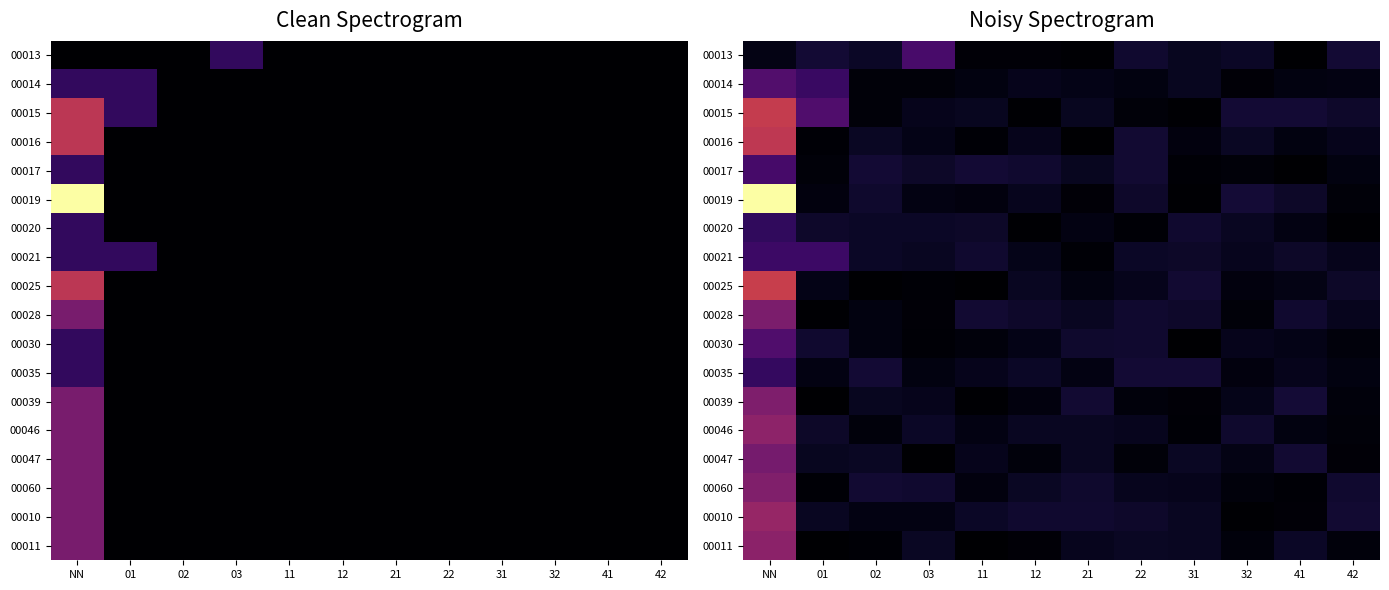

At which category does the chart reach its minimum across all series?

11